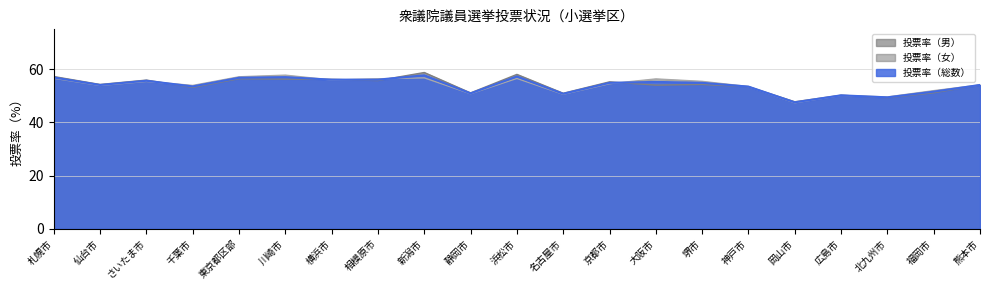

How many lines are shown in the chart?

3